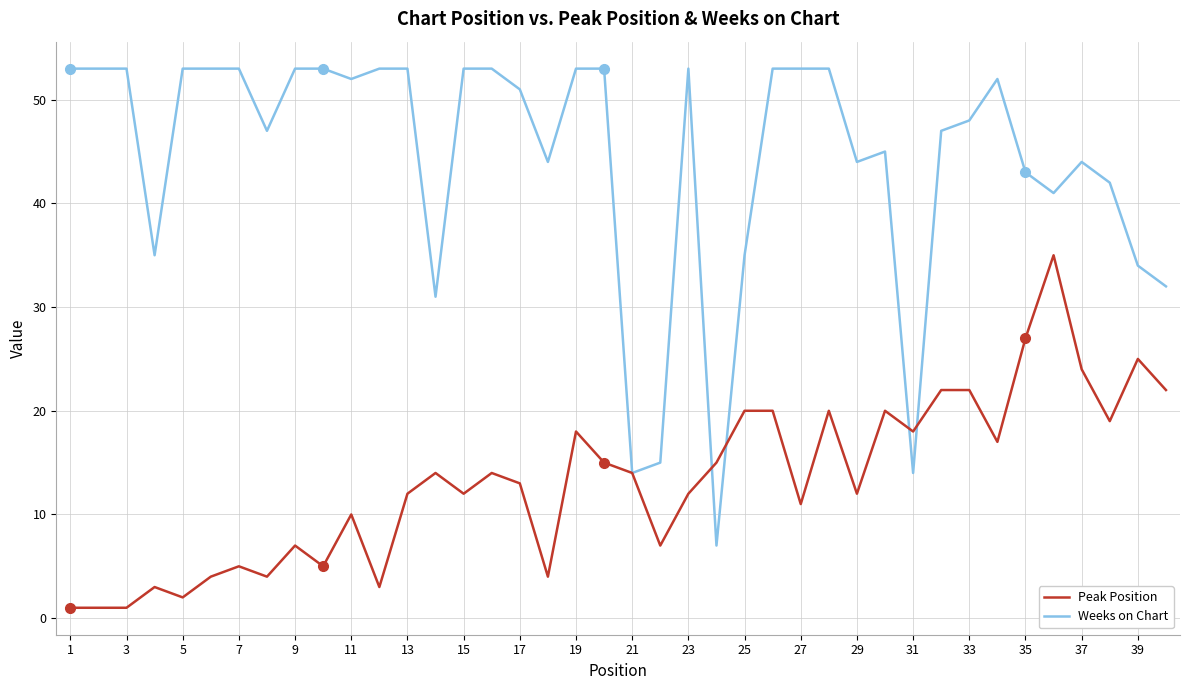

Which series has the largest range (max minus min)?

Weeks on Chart